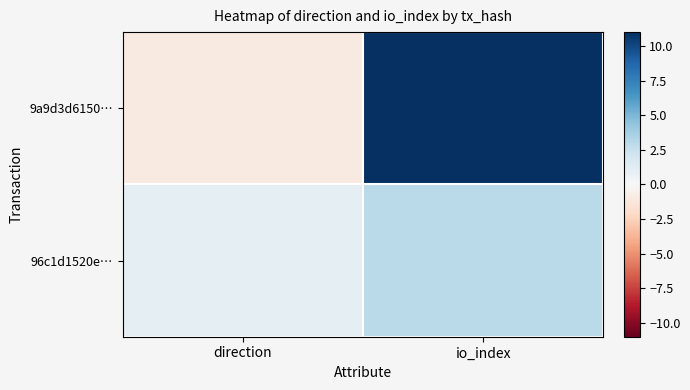

Reading left to right, what are all the values shown in this chart?

9a9d3d6150…: direction=-1	io_index=11
96c1d1520e…: direction=1	io_index=3